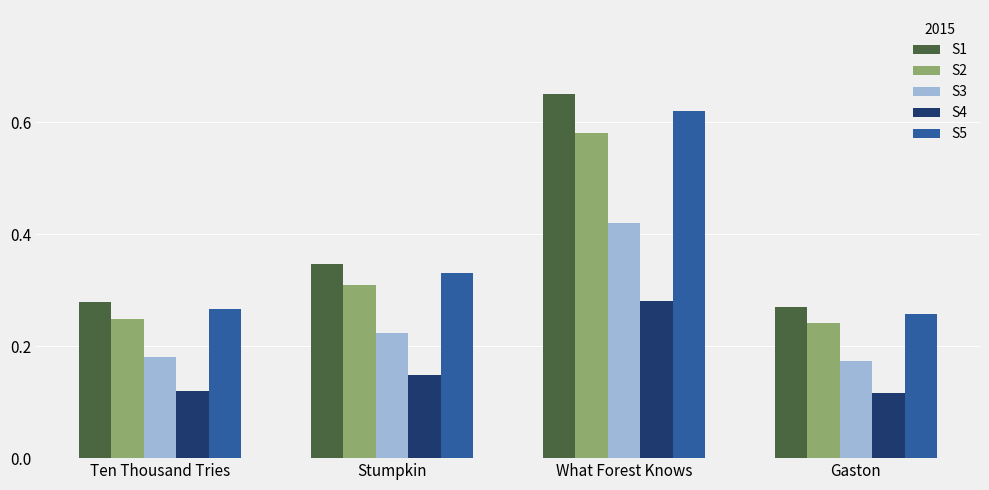

What is the sum of all S2 values?

1.4